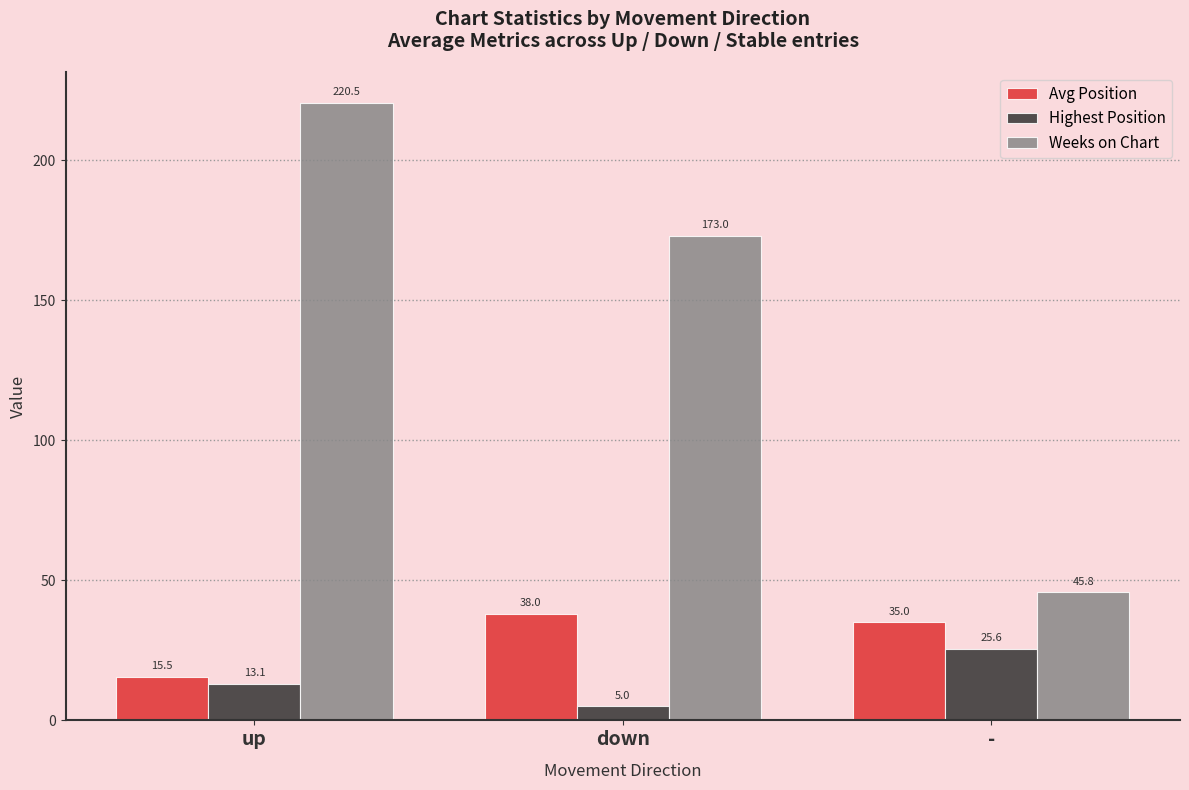

What is the total value across all series at -?

106.4